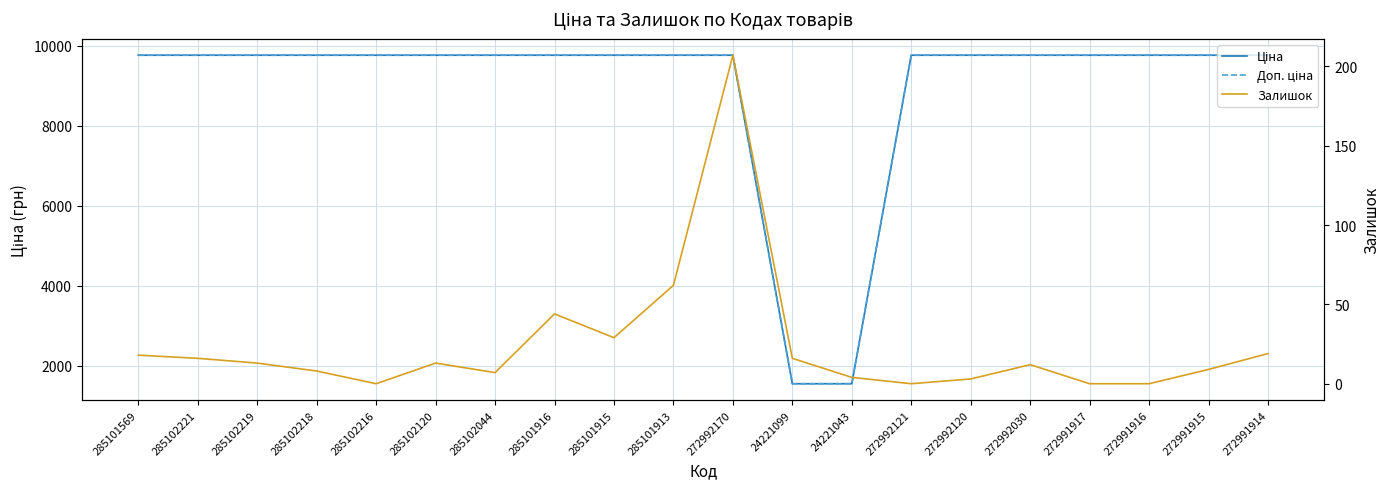

True or false: Залишок and Доп. ціна intersect in this chart.

False